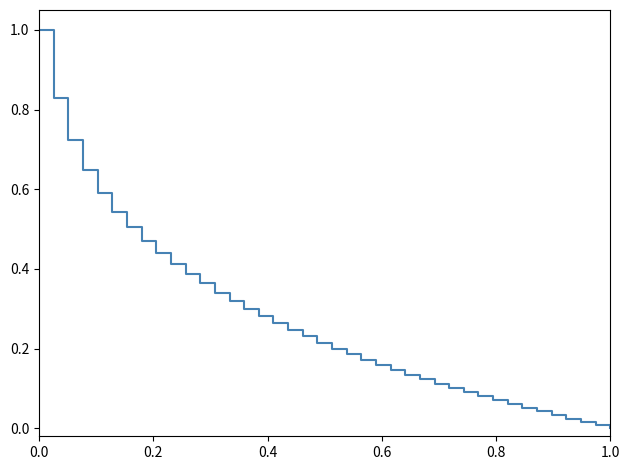

True or false: the data has more than 2 interior local peaks.

False